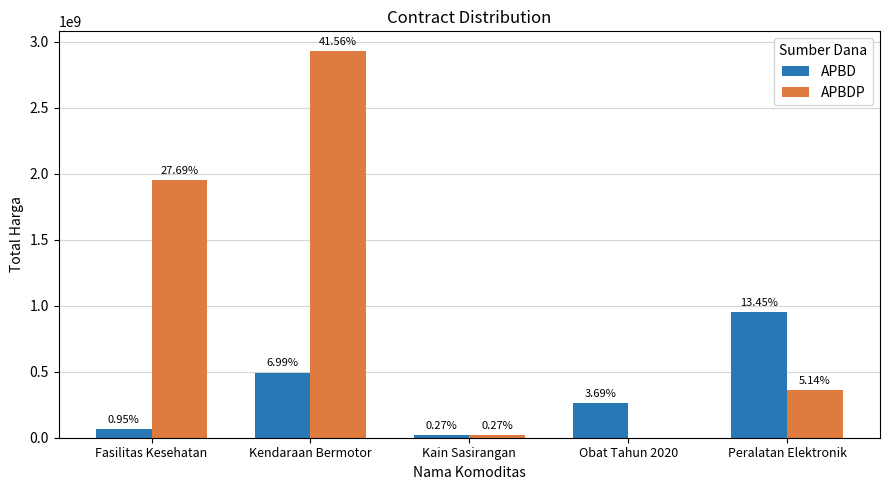

The value of APBDP at Fasilitas Kesehatan is 3037460367. True or false?

False